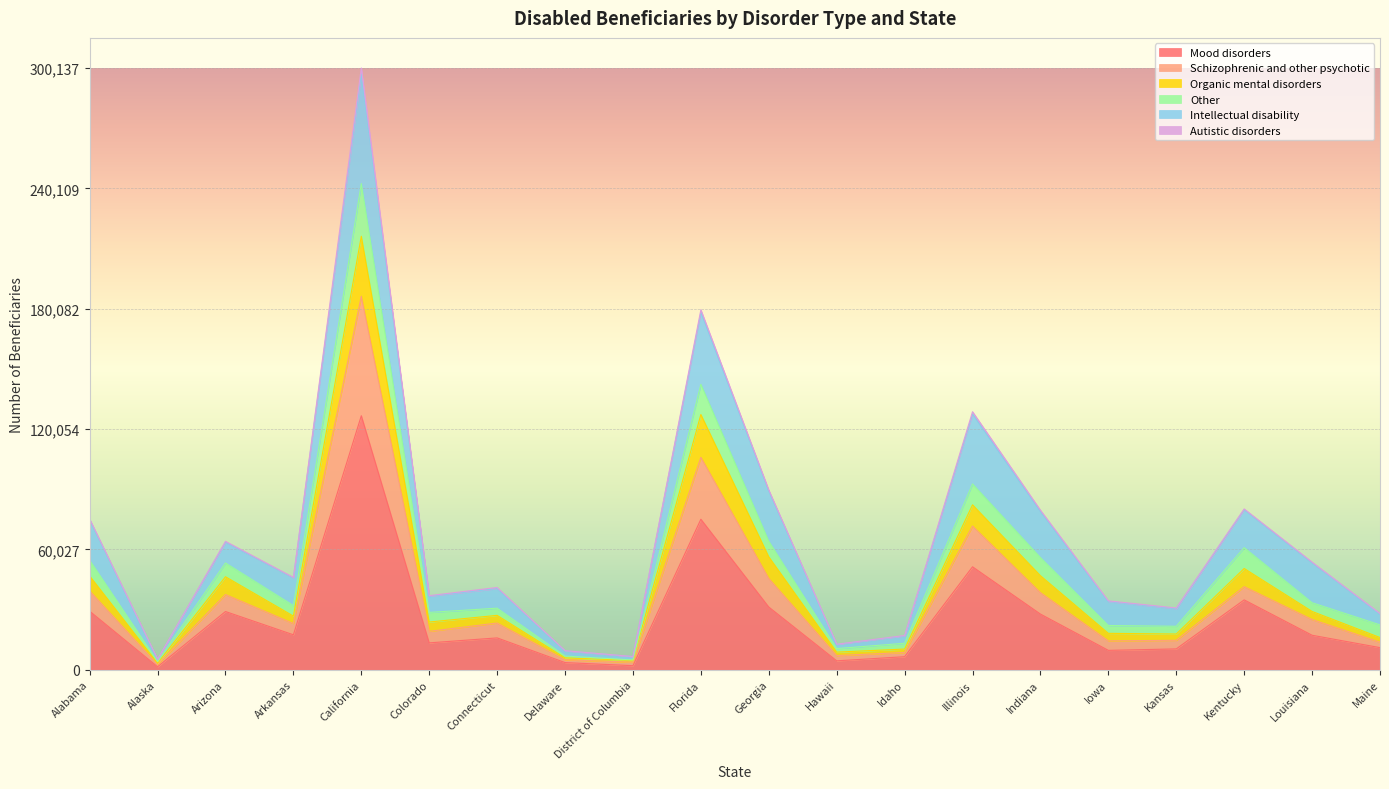

At which category is the sum across all series the highest?

California